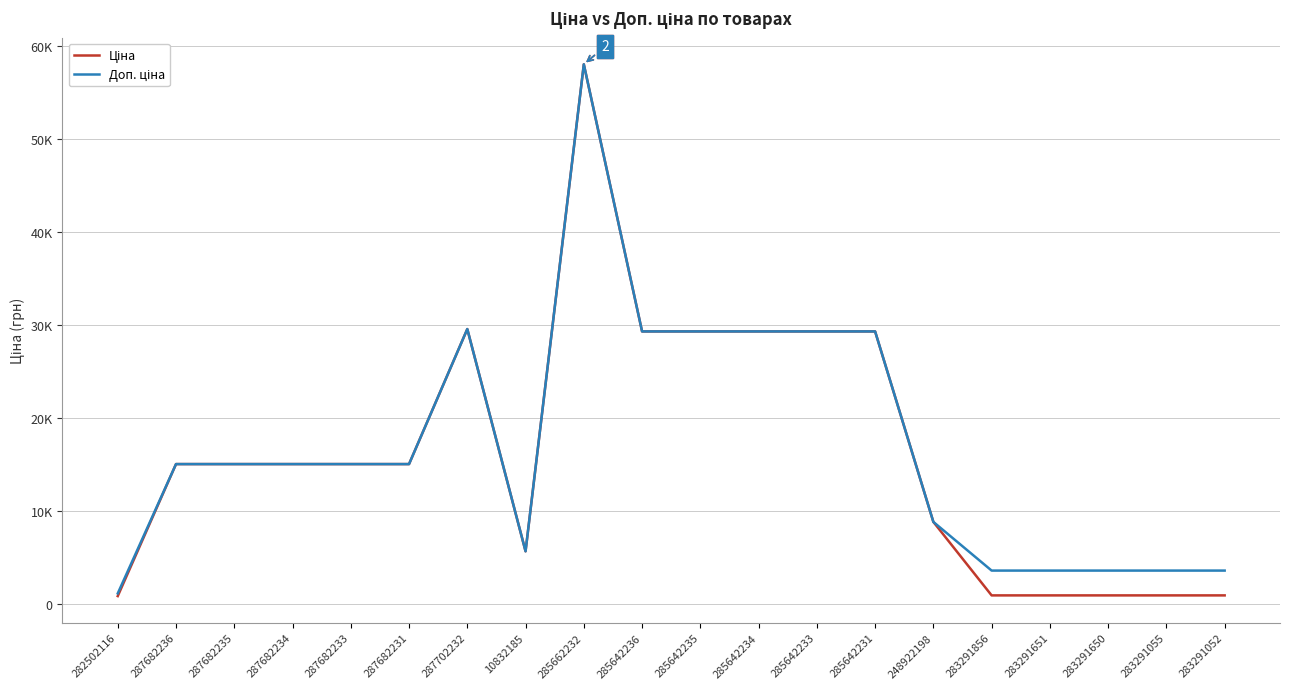

Which category has the highest value in the Ціна series?

285662232